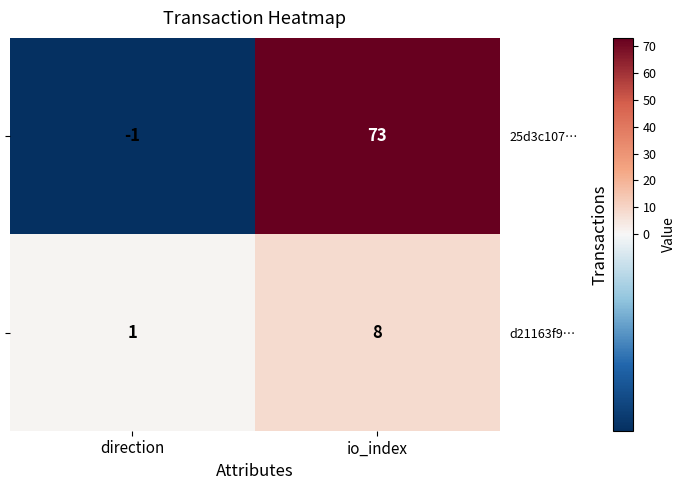

How many negative values does the 25d3c107… series have?

1